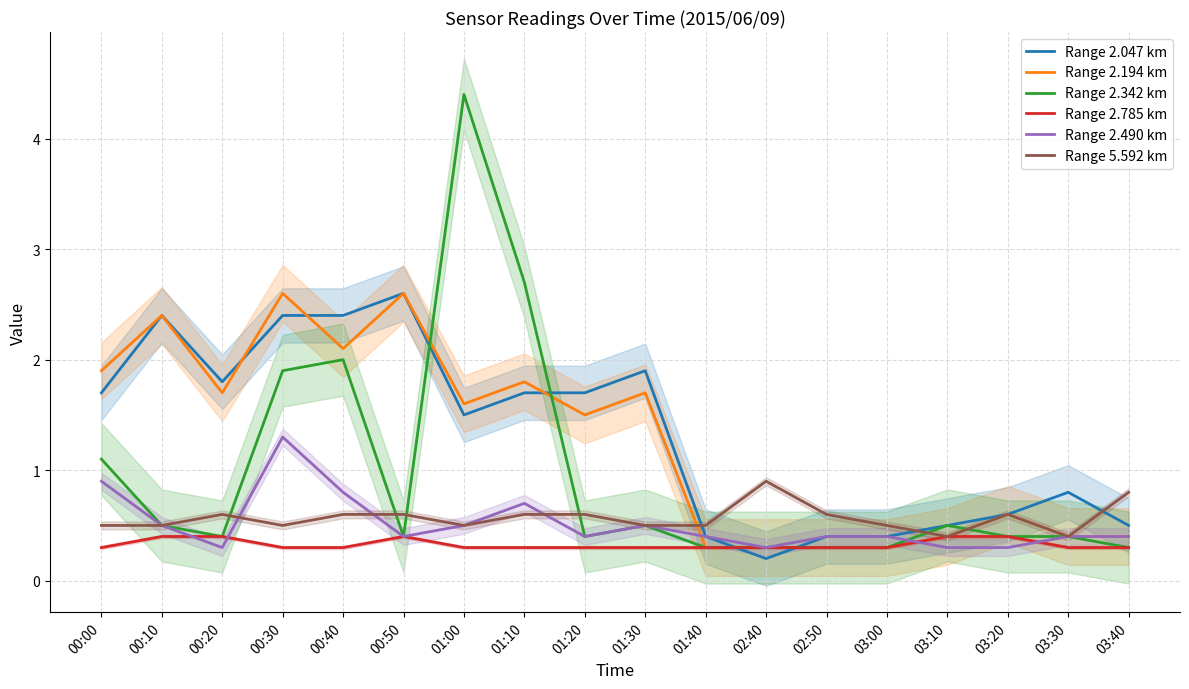

In Range 2.490 km, how many points are lower than both neighbors (excluding endpoints)?

4